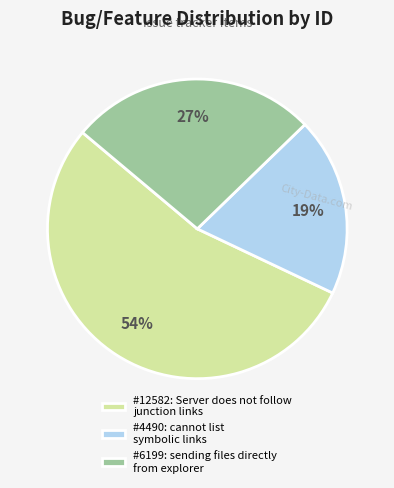

True or false: #6199: sending files directly from explorer accounts for 19% of the total.

False